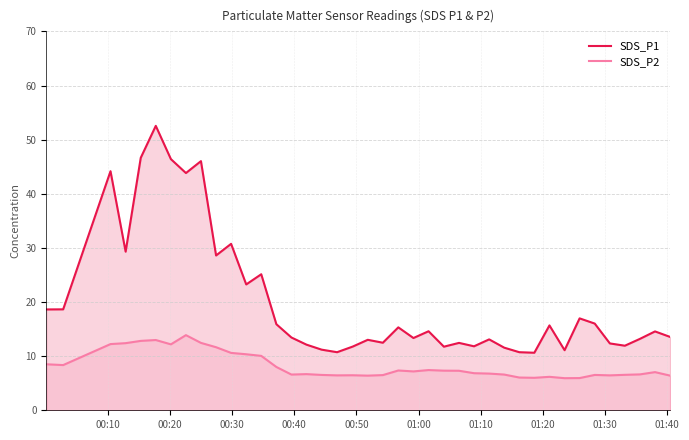

List the series in order of their peak value, lowest first.

SDS_P2, SDS_P1